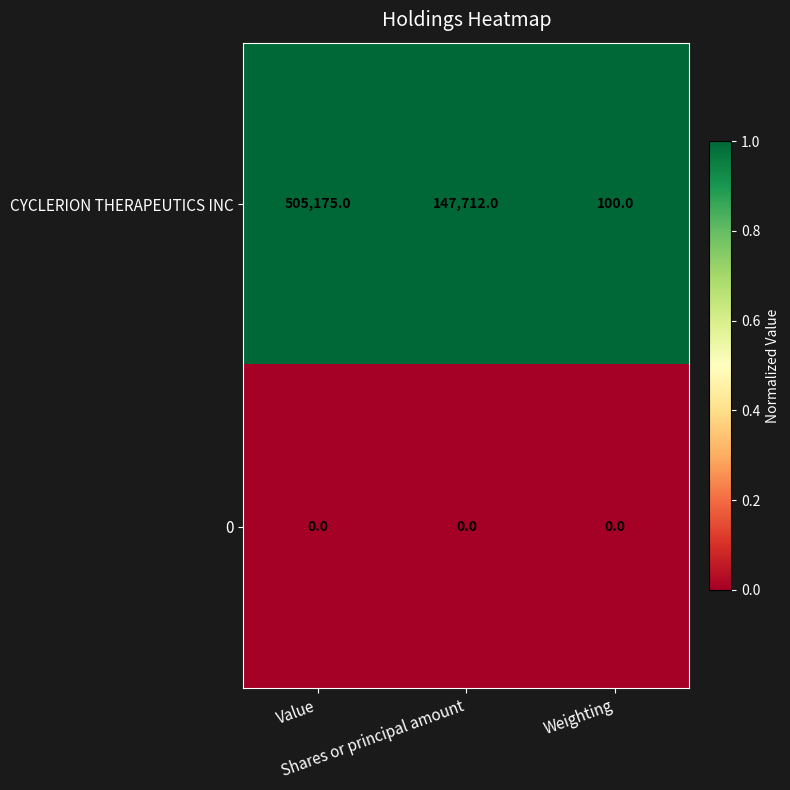

What is the maximum value shown in the chart?

505175